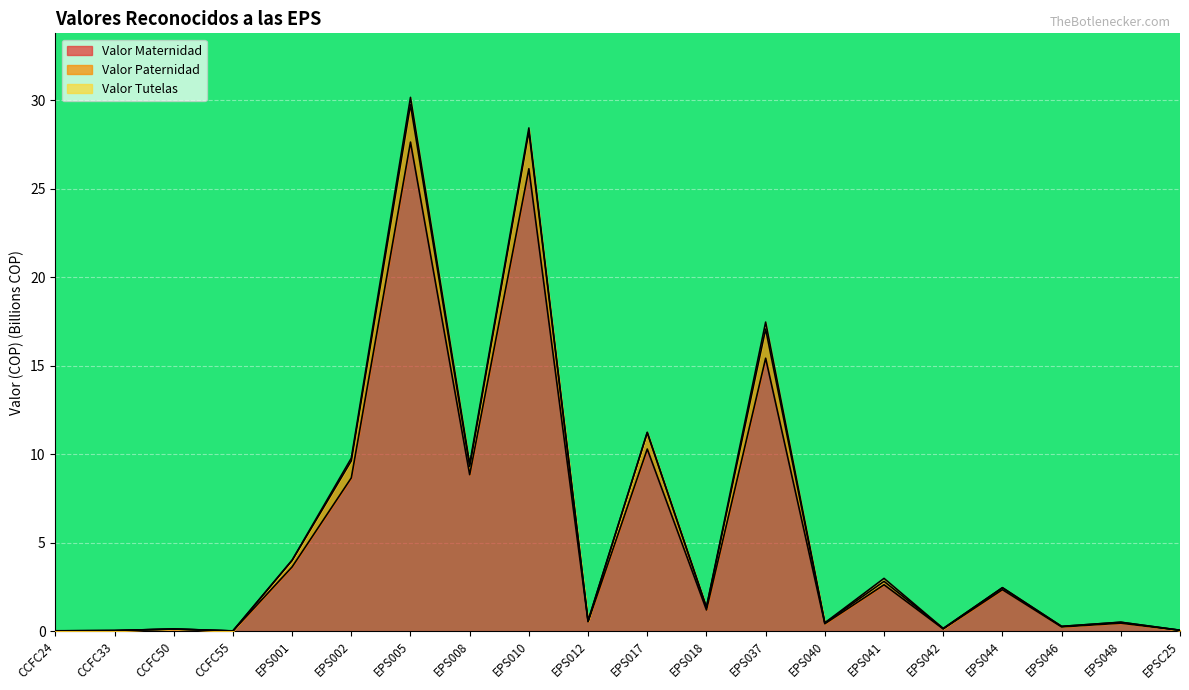

Which series has the largest range (max minus min)?

Valor Paternidad